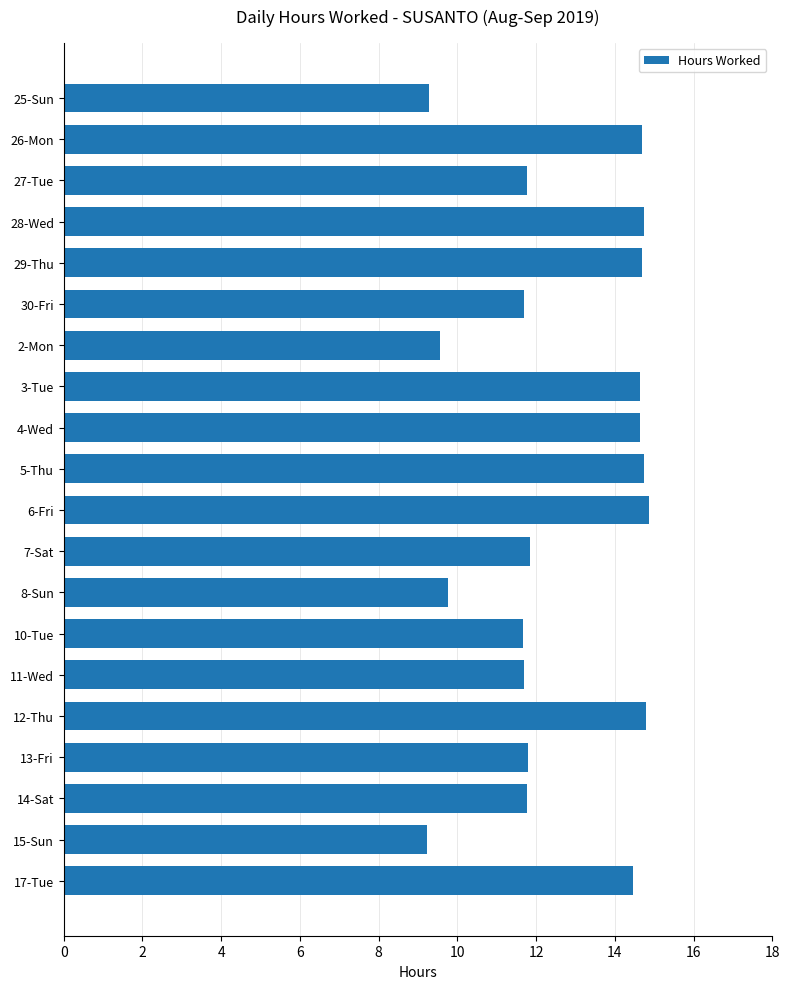

Approximately how many times larger is the value at 13-Fri compared to 17-Tue?

0.8